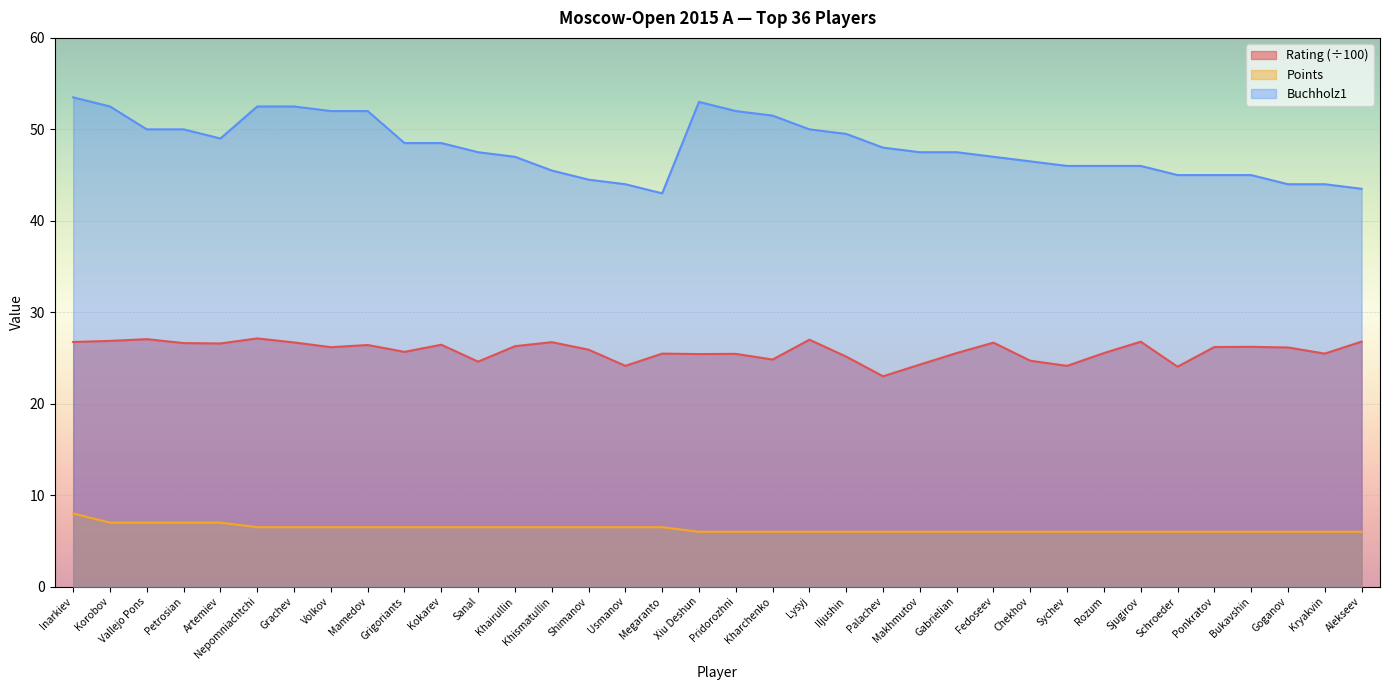

Where is Points nearest to the value 7?

Korobov